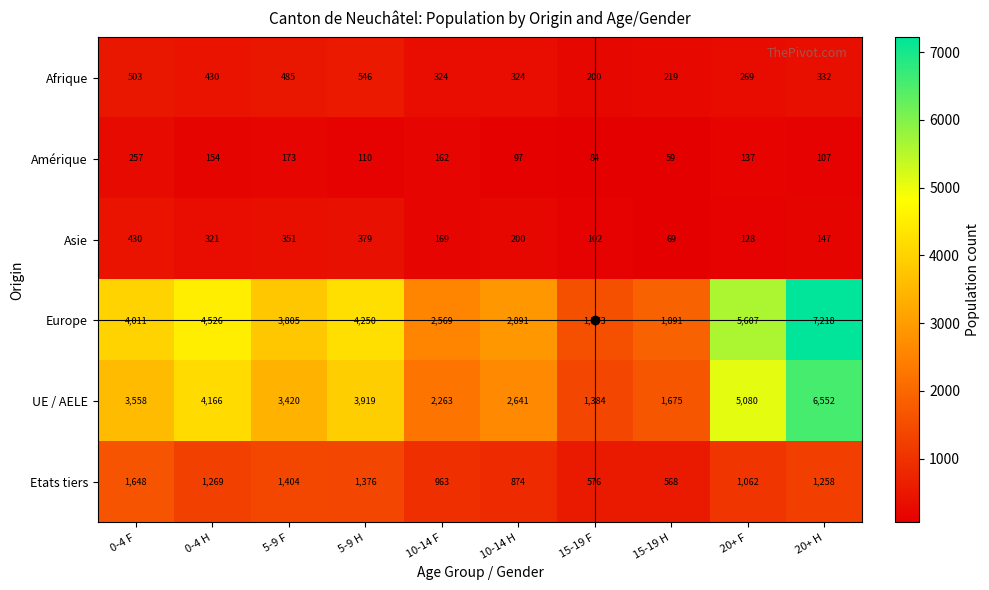

The value of UE / AELE at 0-4 H is 2488. True or false?

False